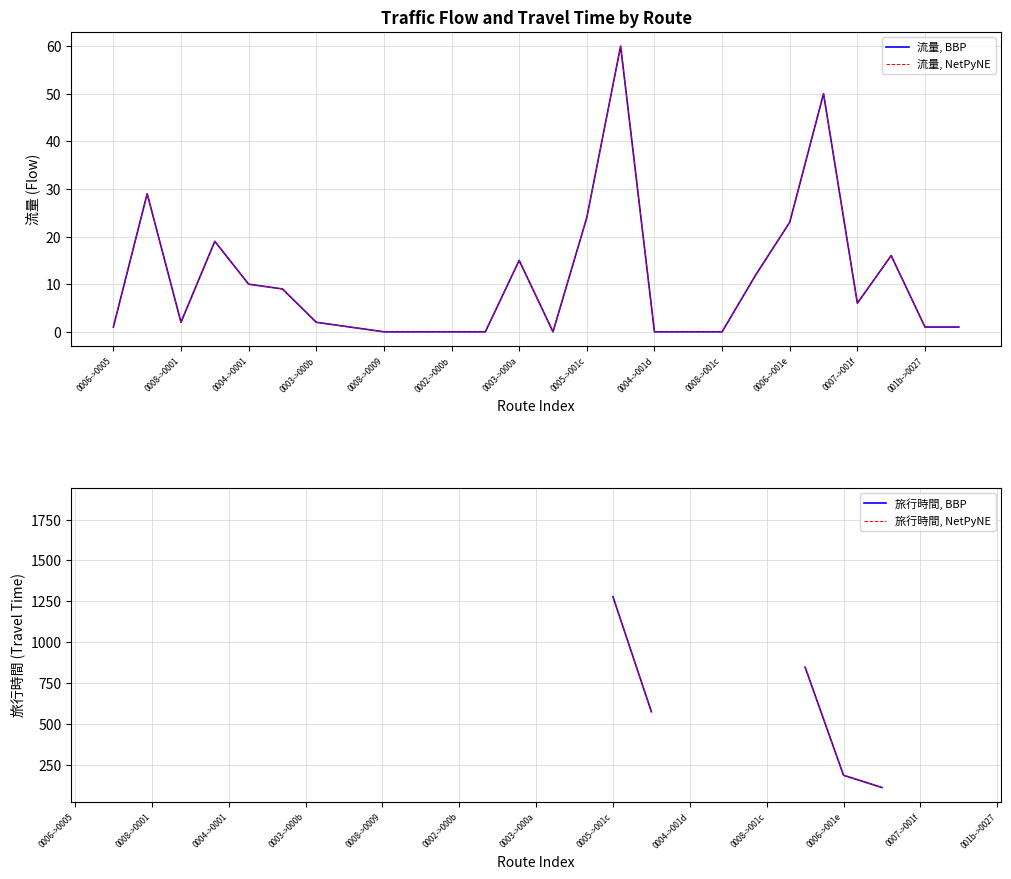

The 流量, NetPyNE series shows 0.3 at 0005->001c. True or false?

False